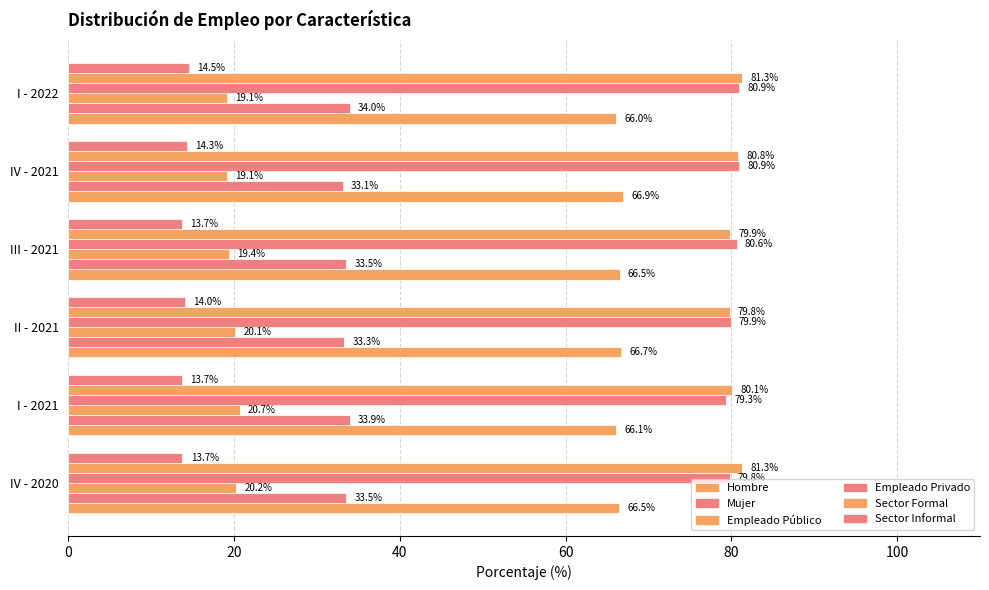

Reading right to left, extract all data points from this chart.

Hombre: 66.0	66.9	66.5	66.7	66.1	66.5
Mujer: 34.0	33.1	33.5	33.3	33.9	33.5
Empleado Público: 19.1	19.1	19.4	20.1	20.7	20.2
Empleado Privado: 80.9	80.9	80.6	79.9	79.3	79.8
Sector Formal: 81.3	80.8	79.9	79.8	80.1	81.3
Sector Informal: 14.5	14.3	13.7	14.0	13.7	13.7